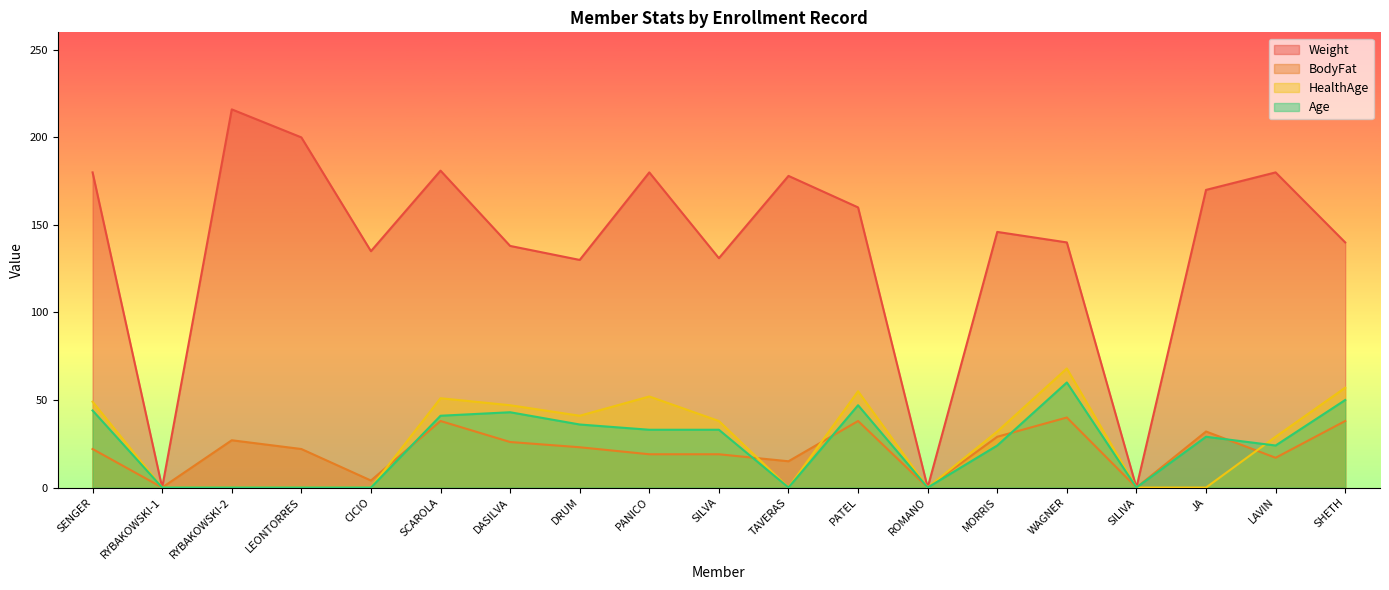

Which series has the widest spread of values?

Weight